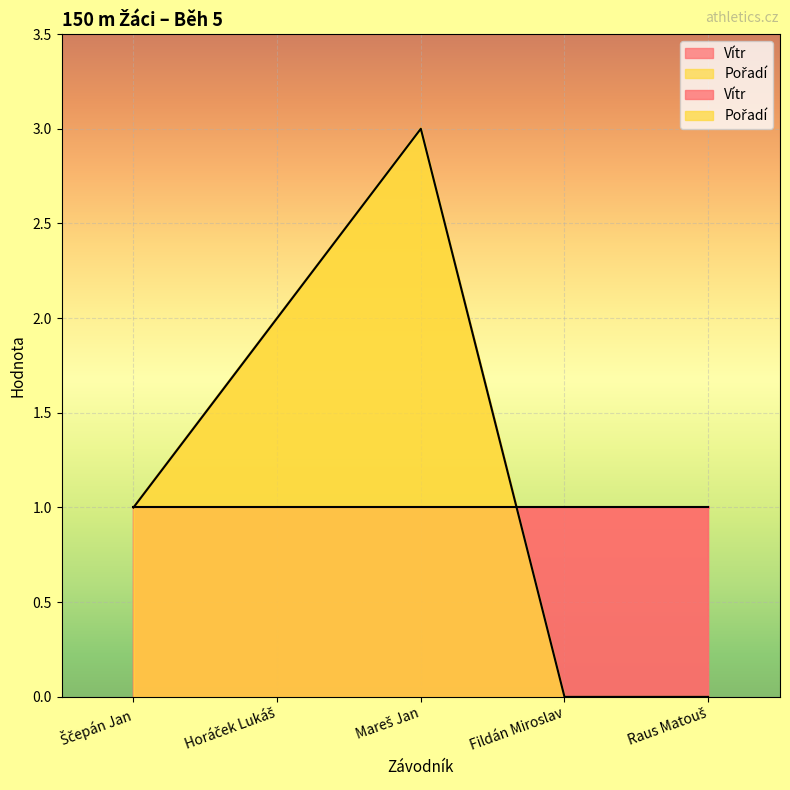

Reading left to right, what are all the values shown in this chart?

Ščepán Jan=1	Horáček Lukáš=2	Mareš Jan=3	Fildán Miroslav=0	Raus Matouš=0